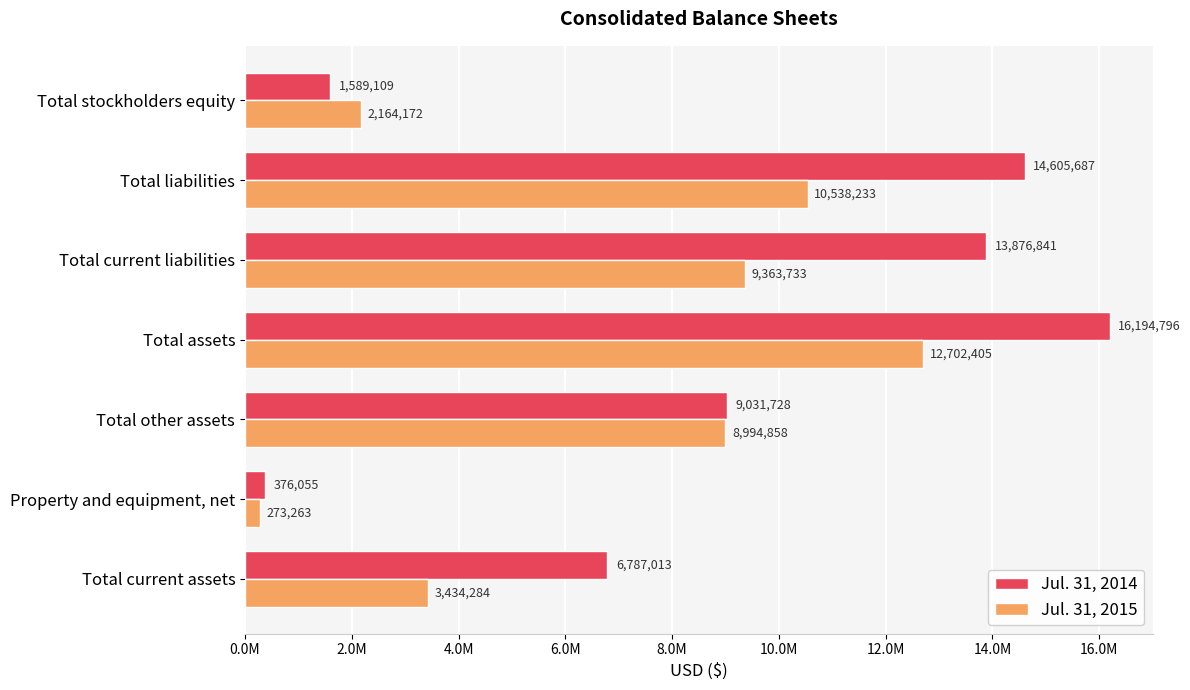

What is the difference between the maximum and second lowest values in the Jul. 31, 2014 series?

14605687